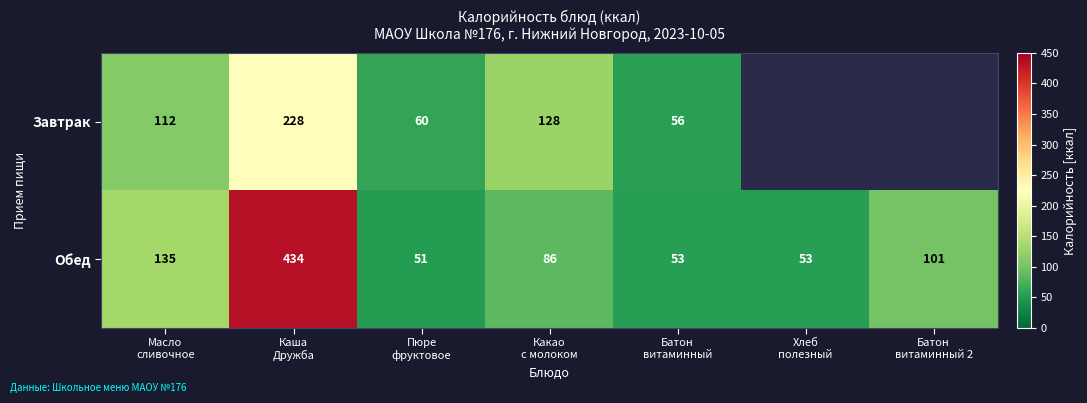

What is the minimum value for Обед?

51